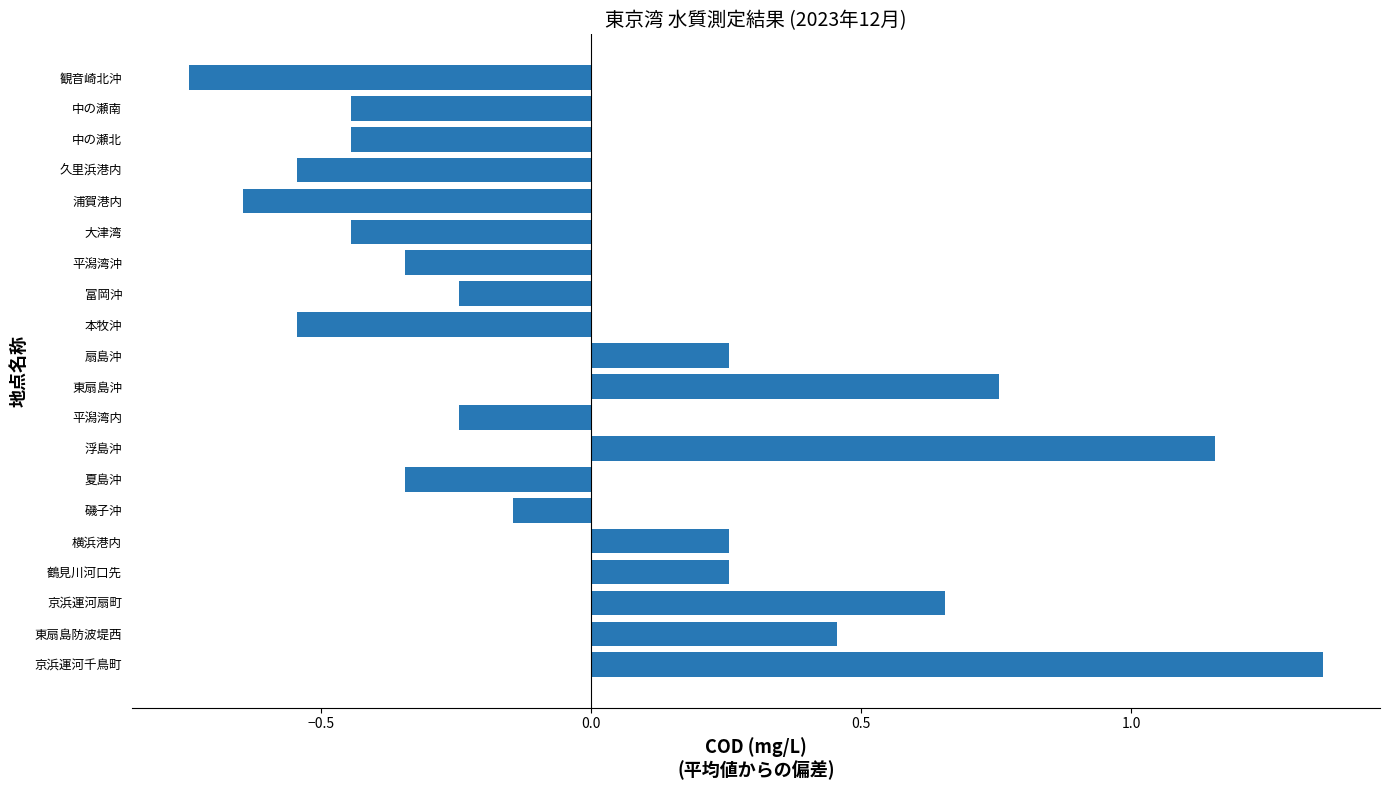

What is the difference between the maximum and second lowest values?

2.0